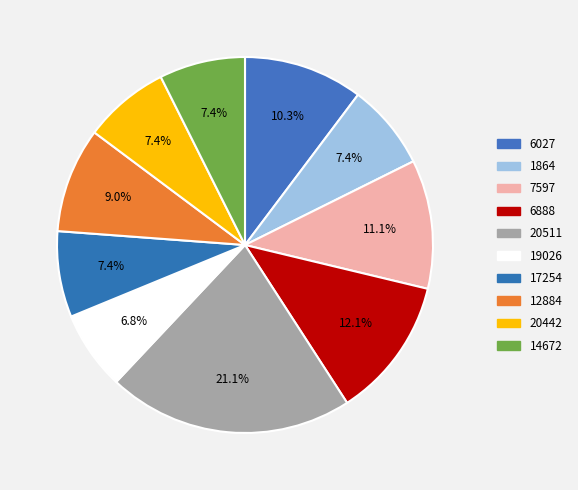

How many segments does this pie chart have?

10